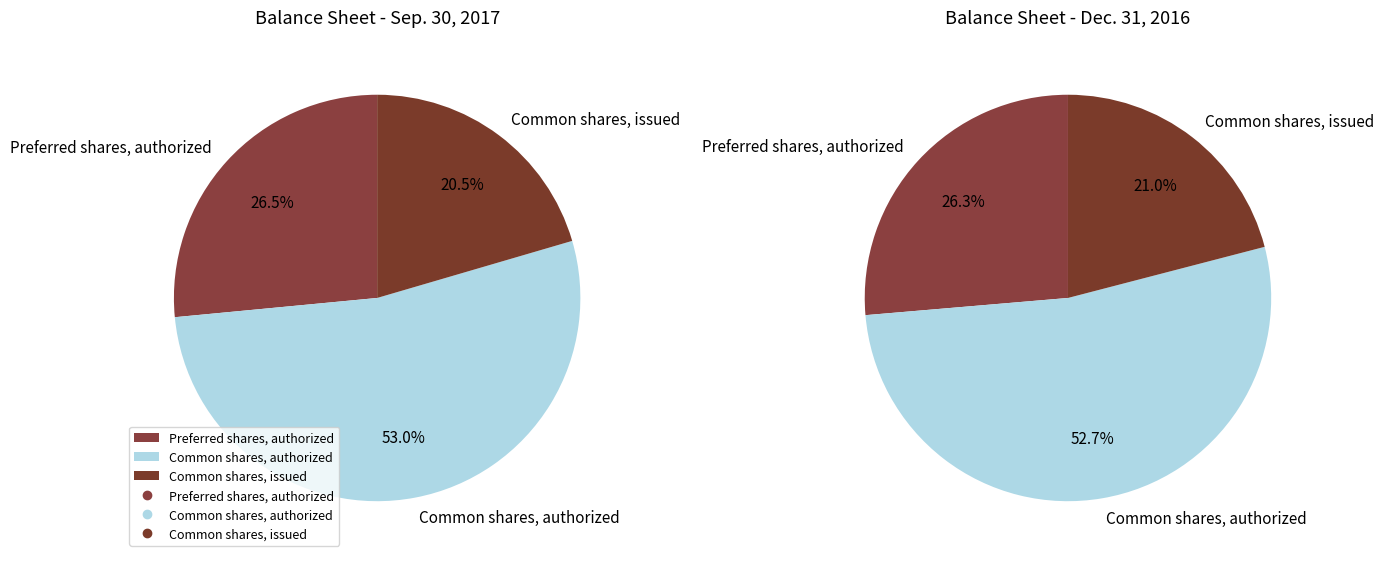

What percentage is the Preferred shares, authorized slice, to the nearest percent?

27%